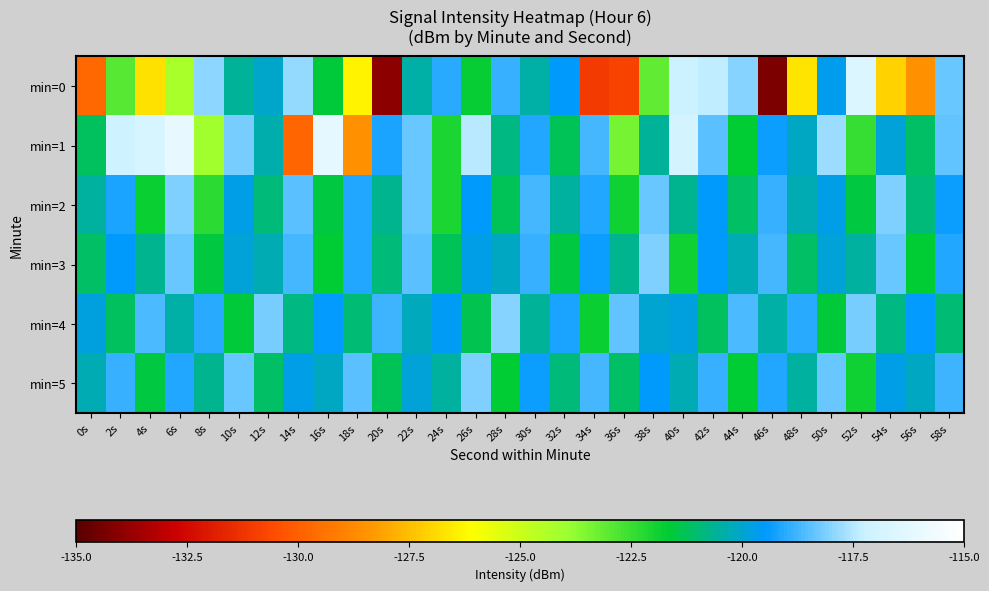

Reading right to left, transcribe all the data shown in this chart.

min=0: 58s=-118.3	56s=-128.6	54s=-127.1	52s=-116.5	50s=-119.7	48s=-126.7	46s=-134.3	44s=-118.0	42s=-117.4	40s=-117.2	38s=-123.1	36s=-130.8	34s=-131.1	32s=-119.5	30s=-120.4	28s=-118.9	26s=-121.7	24s=-119.1	22s=-120.4	20s=-134.0	18s=-126.3	16s=-121.6	14s=-117.9	12s=-120.0	10s=-120.6	8s=-117.9	6s=-124.2	4s=-126.8	2s=-122.9	0s=-129.7
min=1: 58s=-118.4	56s=-121.1	54s=-119.9	52s=-122.5	50s=-117.8	48s=-120.1	46s=-119.3	44s=-121.7	42s=-118.5	40s=-116.9	38s=-120.6	36s=-123.4	34s=-118.7	32s=-121.3	30s=-119.1	28s=-120.8	26s=-117.5	24s=-122.1	22s=-118.3	20s=-119.2	18s=-128.5	16s=-116.2	14s=-129.8	12s=-120.3	10s=-118.2	8s=-124.1	6s=-116.1	4s=-116.7	2s=-117.2	0s=-121.2
min=2: 58s=-119.3	56s=-120.9	54s=-118.1	52s=-121.5	50s=-119.7	48s=-120.3	46s=-118.9	44s=-121.1	42s=-119.5	40s=-120.7	38s=-118.3	36s=-121.9	34s=-119.1	32s=-120.5	30s=-118.7	28s=-121.3	26s=-119.5	24s=-122.1	22s=-118.3	20s=-120.7	18s=-119.1	16s=-121.5	14s=-118.5	12s=-120.9	10s=-119.7	8s=-122.3	6s=-118.1	4s=-121.8	2s=-119.2	0s=-120.5
min=3: 58s=-119.1	56s=-121.7	54s=-118.3	52s=-120.5	50s=-119.9	48s=-121.1	46s=-118.7	44s=-120.3	42s=-119.5	40s=-121.9	38s=-118.1	36s=-120.7	34s=-119.3	32s=-121.5	30s=-118.9	28s=-120.1	26s=-119.7	24s=-121.3	22s=-118.5	20s=-120.9	18s=-119.1	16s=-121.7	14s=-118.7	12s=-120.3	10s=-119.9	8s=-121.5	6s=-118.3	4s=-120.7	2s=-119.5	0s=-121.1
min=4: 58s=-121.0	56s=-119.4	54s=-120.8	52s=-118.2	50s=-121.6	48s=-119.0	46s=-120.4	44s=-118.6	42s=-121.2	40s=-119.8	38s=-120.0	36s=-118.4	34s=-121.8	32s=-119.2	30s=-120.6	28s=-118.0	26s=-121.4	24s=-119.6	22s=-120.2	20s=-118.8	18s=-121.0	16s=-119.4	14s=-120.8	12s=-118.2	10s=-121.6	8s=-119.0	6s=-120.4	4s=-118.6	2s=-121.2	0s=-119.8
min=5: 58s=-118.8	56s=-120.1	54s=-119.7	52s=-121.9	50s=-118.3	48s=-120.5	46s=-119.1	44s=-121.7	42s=-118.9	40s=-120.3	38s=-119.5	36s=-121.1	34s=-118.7	32s=-120.9	30s=-119.3	28s=-121.7	26s=-118.1	24s=-120.5	22s=-119.9	20s=-121.3	18s=-118.5	16s=-120.1	14s=-119.7	12s=-121.1	10s=-118.3	8s=-120.7	6s=-119.1	4s=-121.5	2s=-118.9	0s=-120.3